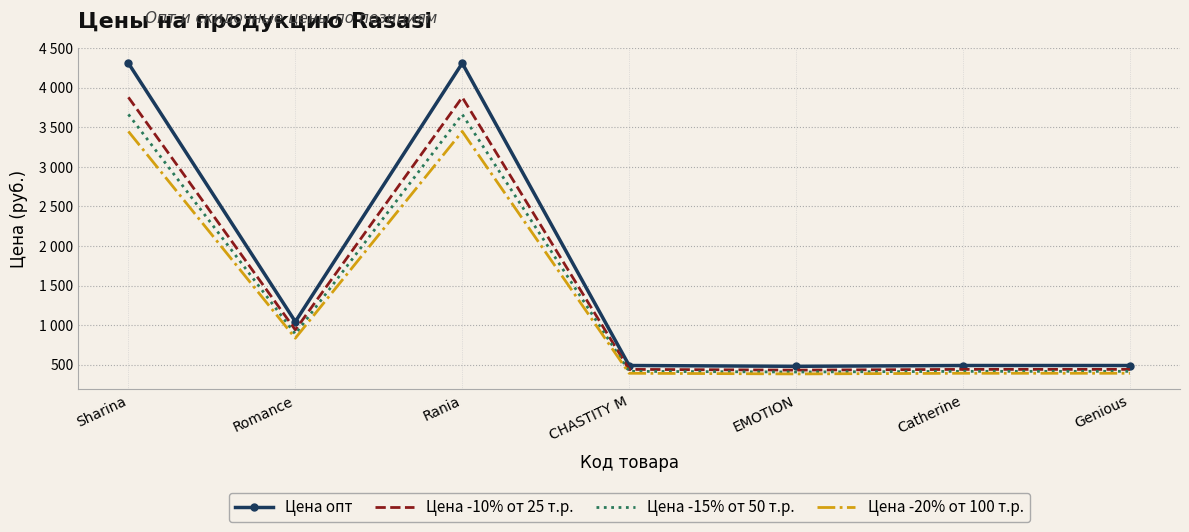

Reading right to left, what are all the values shown in this chart?

Цена опт: 490.0	490.0	480.0	490.0	4308.0	1044.0	4308.0
Цена -10% от 25 т.р.: 441.0	441.0	432.0	441.0	3877.2	939.6	3877.2
Цена -15% от 50 т.р.: 416.5	416.5	408.0	416.5	3661.8	887.4	3661.8
Цена -20% от 100 т.р.: 392.0	392.0	384.0	392.0	3446.4	835.2	3446.4